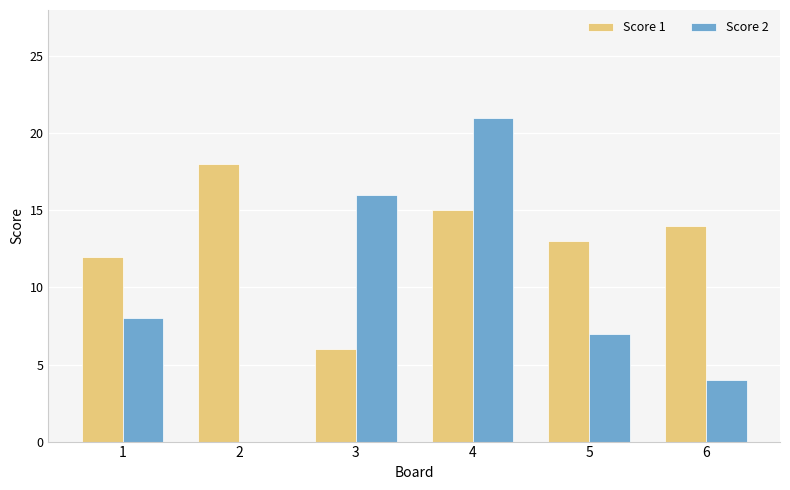

How many series are shown in this chart?

2